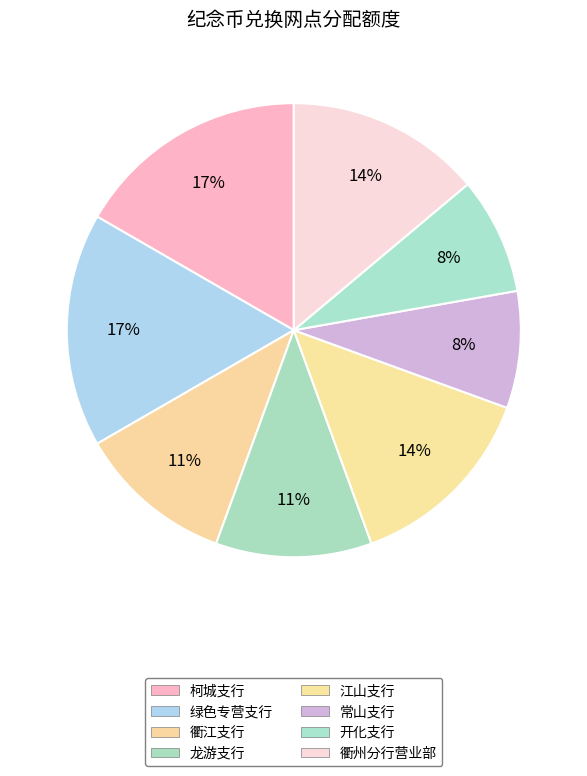

True or false: 开化支行 accounts for 1% of the total.

False